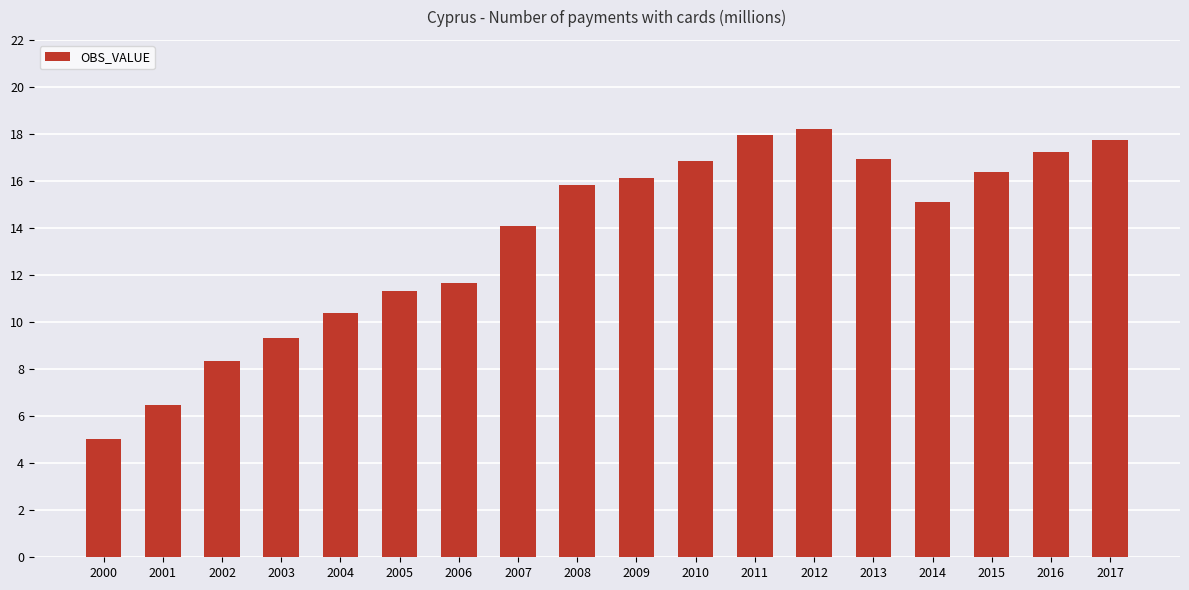

What is the ratio of the value at 2002 to the value at 2012?

0.5